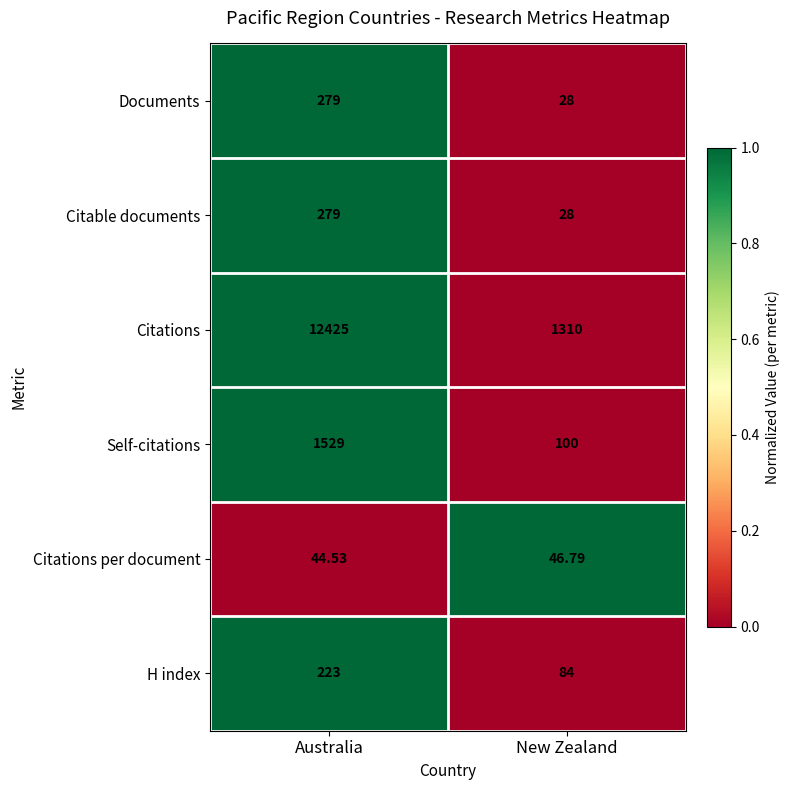

Is the value of Documents at New Zealand greater than the value of Citations per document at Australia?

No